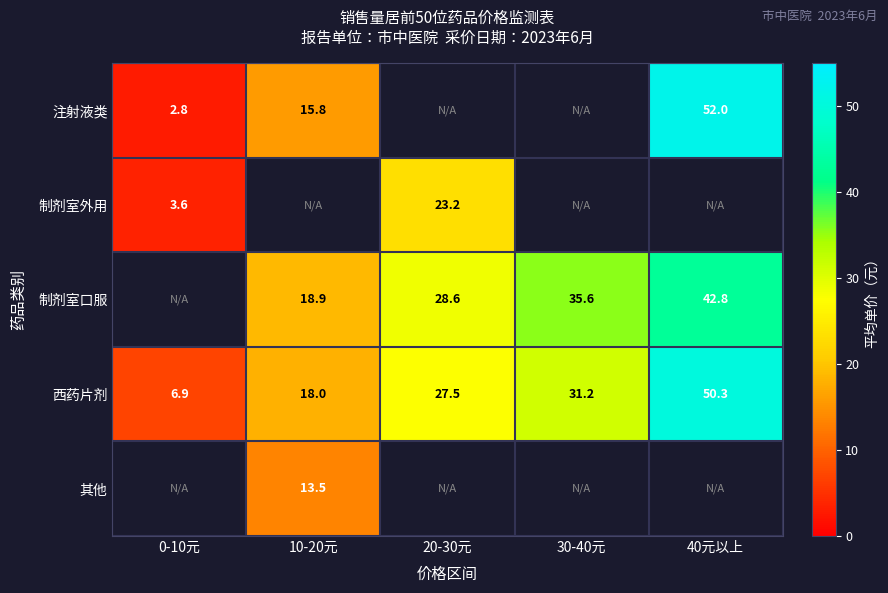

What is the minimum value shown in the chart?

2.8